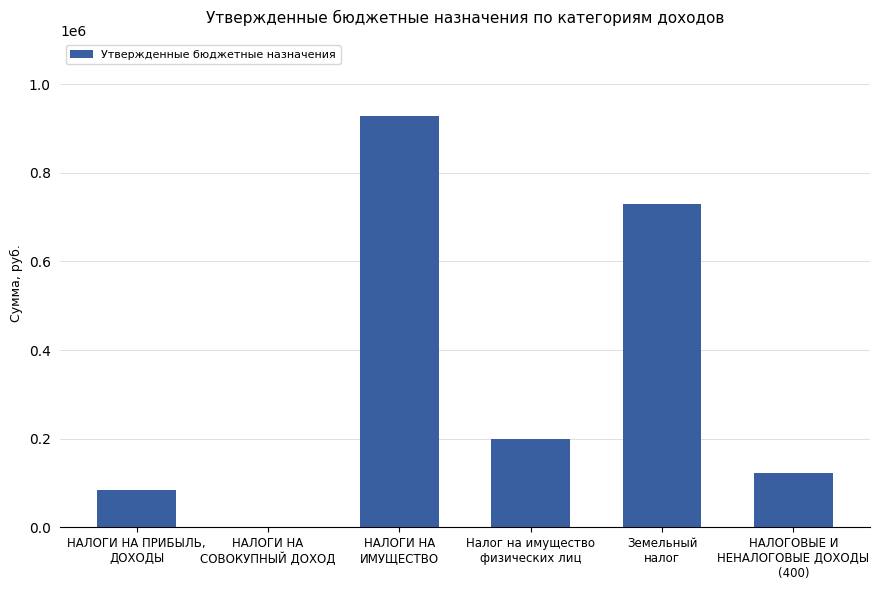

Count the number of data series in this chart.

1